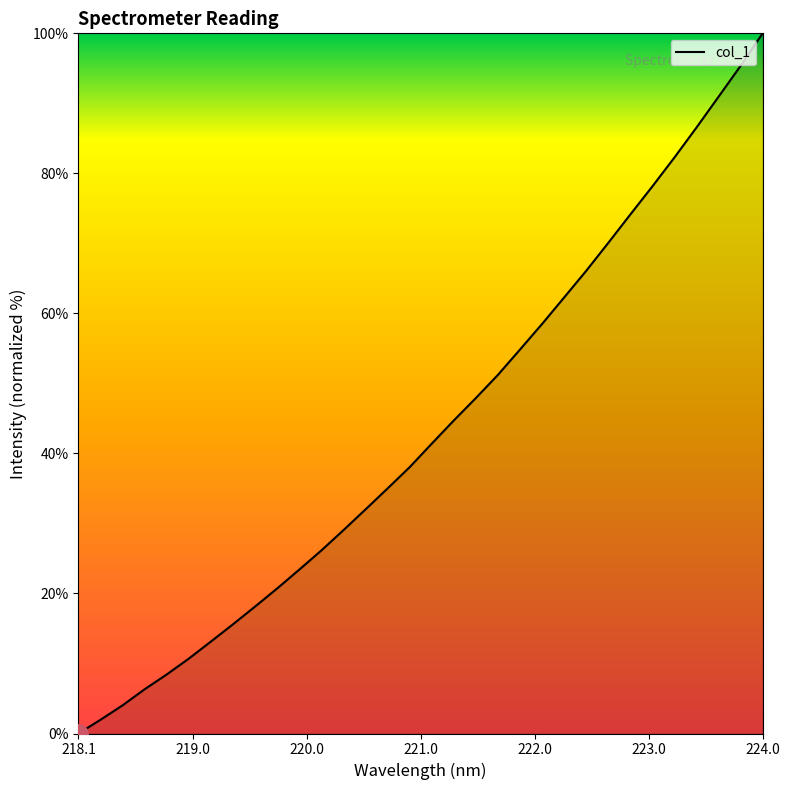

What is the difference between the maximum and minimum values?

100.0